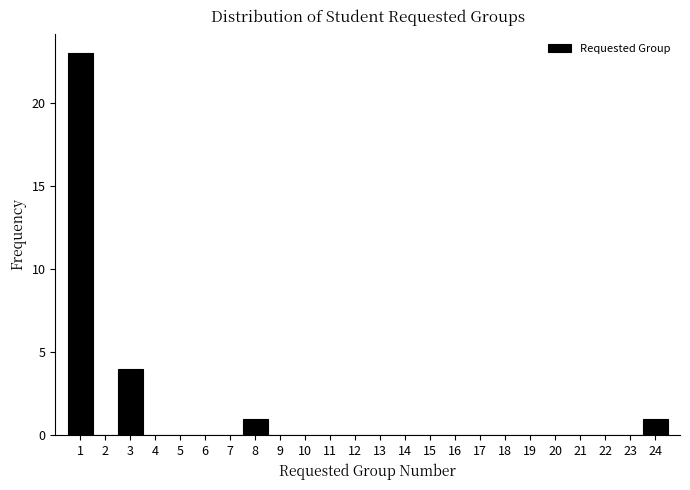

How tall is the bar that spans 23.5 to 24.5 on the x-axis? The values are not printed on the chart, so give them approximately, as read against the axis.

1